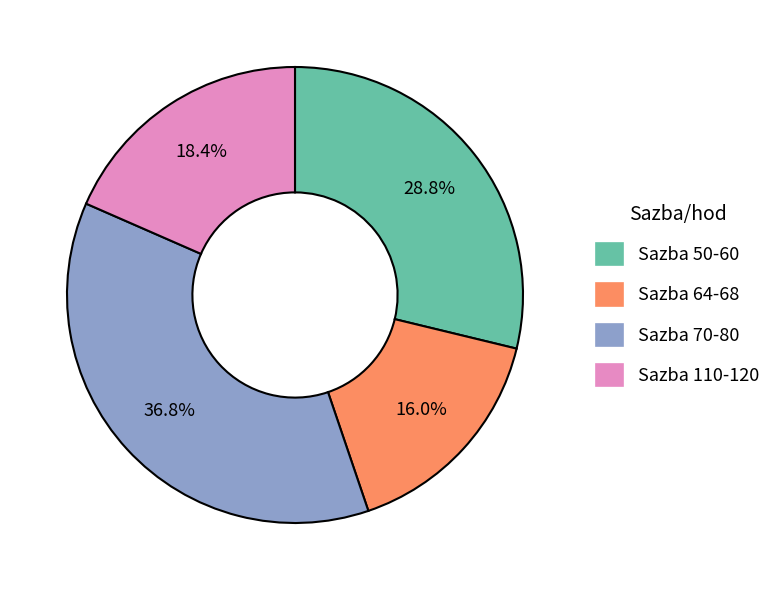

Does any single category account for the majority?

No